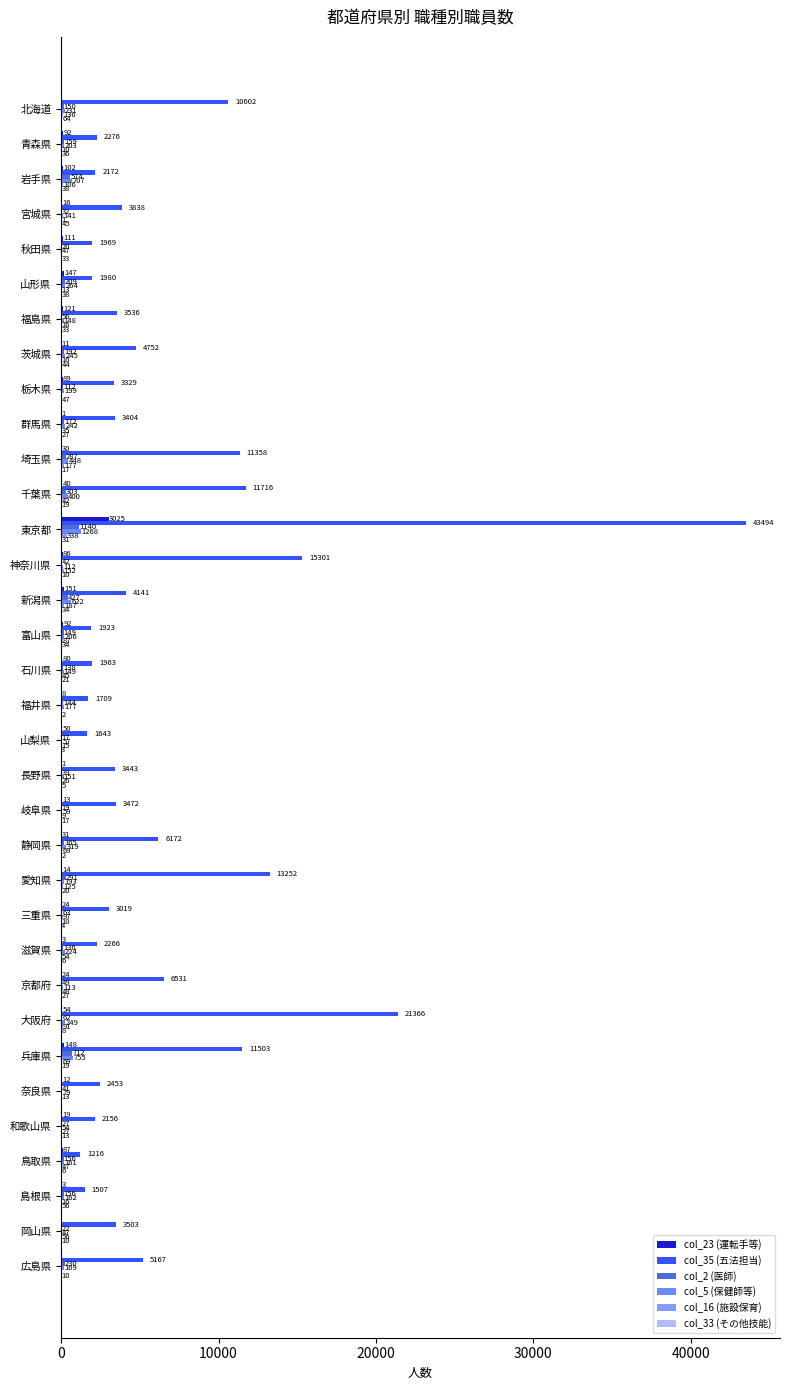

How many series are shown in this chart?

6